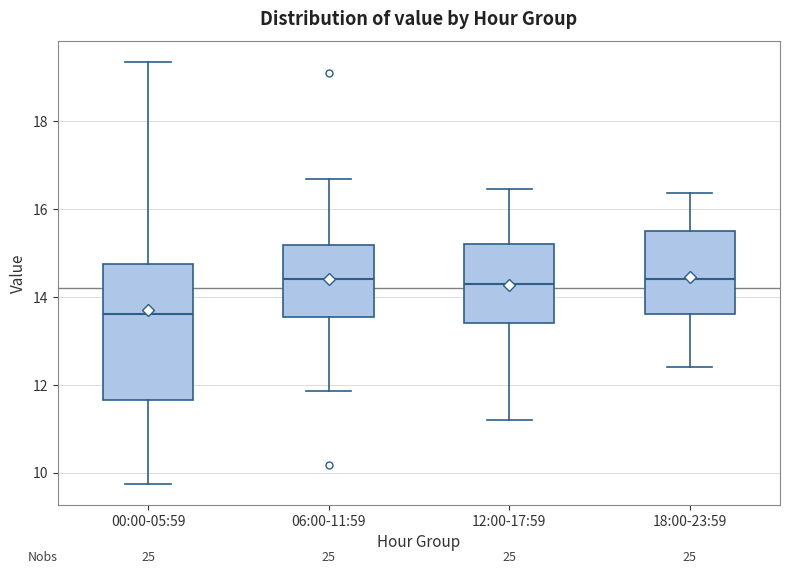

Comparing the boxes themselves (not the whiskers), which one is the tallest?

00:00-05:59